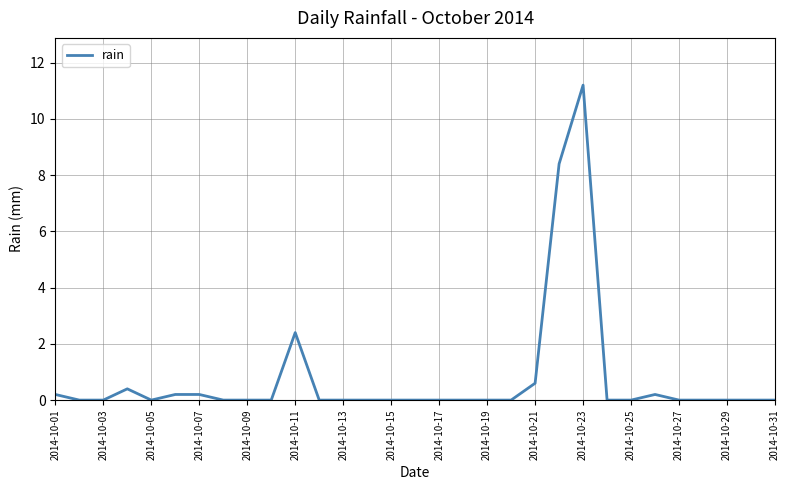

What is the maximum value shown in the chart?

11.2